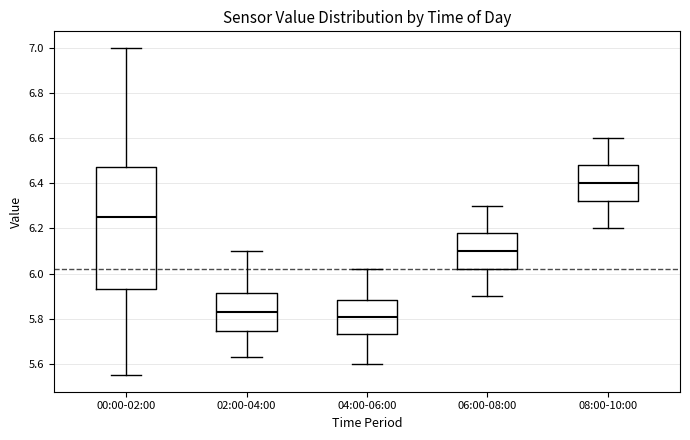

Which box is the tallest, from its lower edge to its upper edge?

00:00-02:00